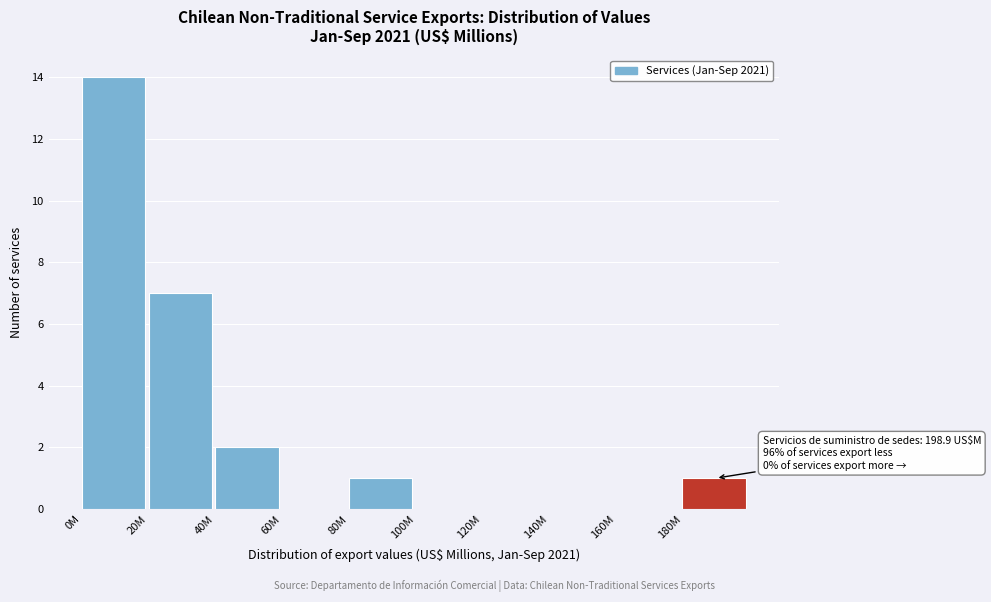

Reading left to right, extract all data points from this chart.

0M=14	20M=7	40M=2	60M=0	80M=1	100M=0	120M=0	140M=0	160M=0	180M=1